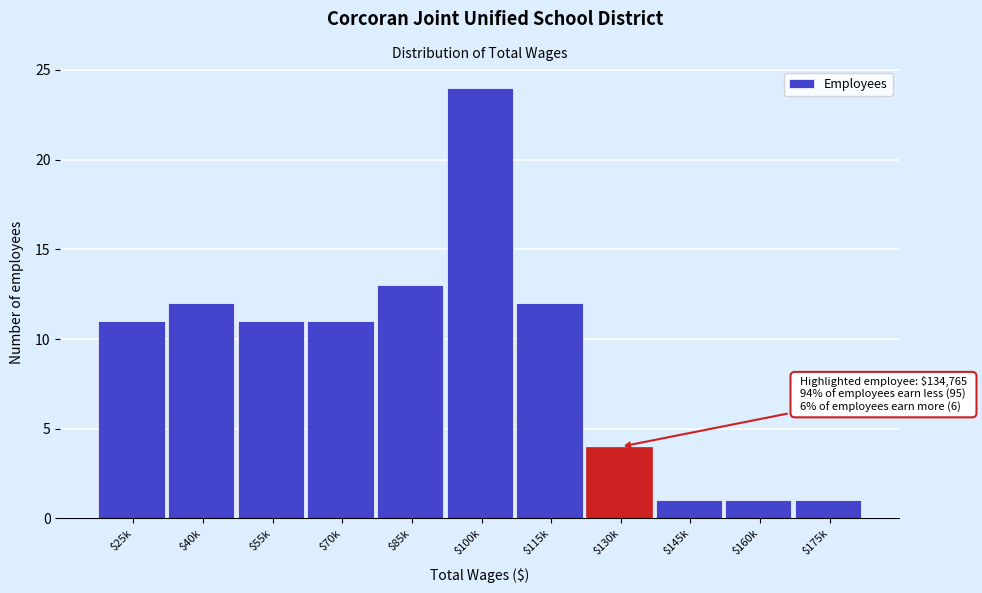

Reading left to right, extract all data points from this chart.

11	12	11	11	13	24	12	4	1	1	1